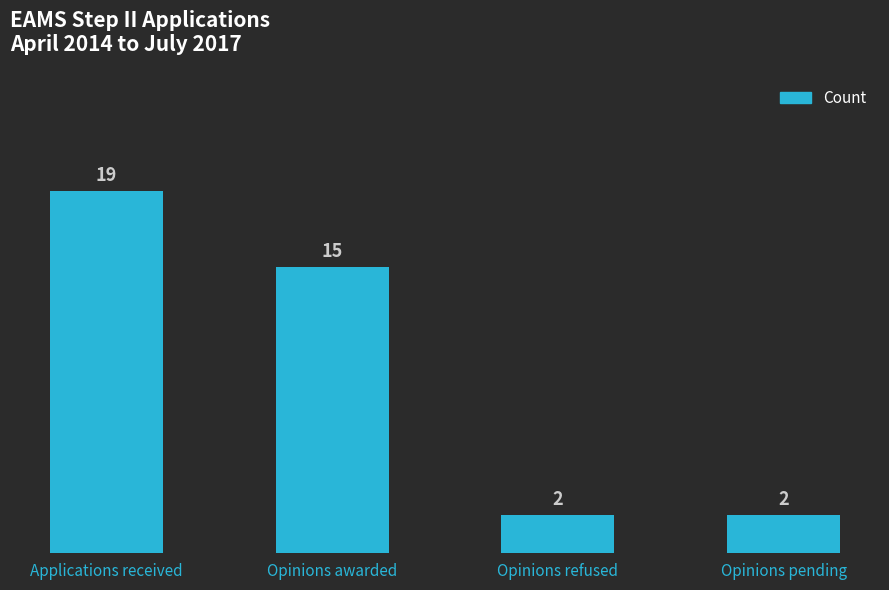

Which has a higher value, Opinions refused or Opinions awarded?

Opinions awarded